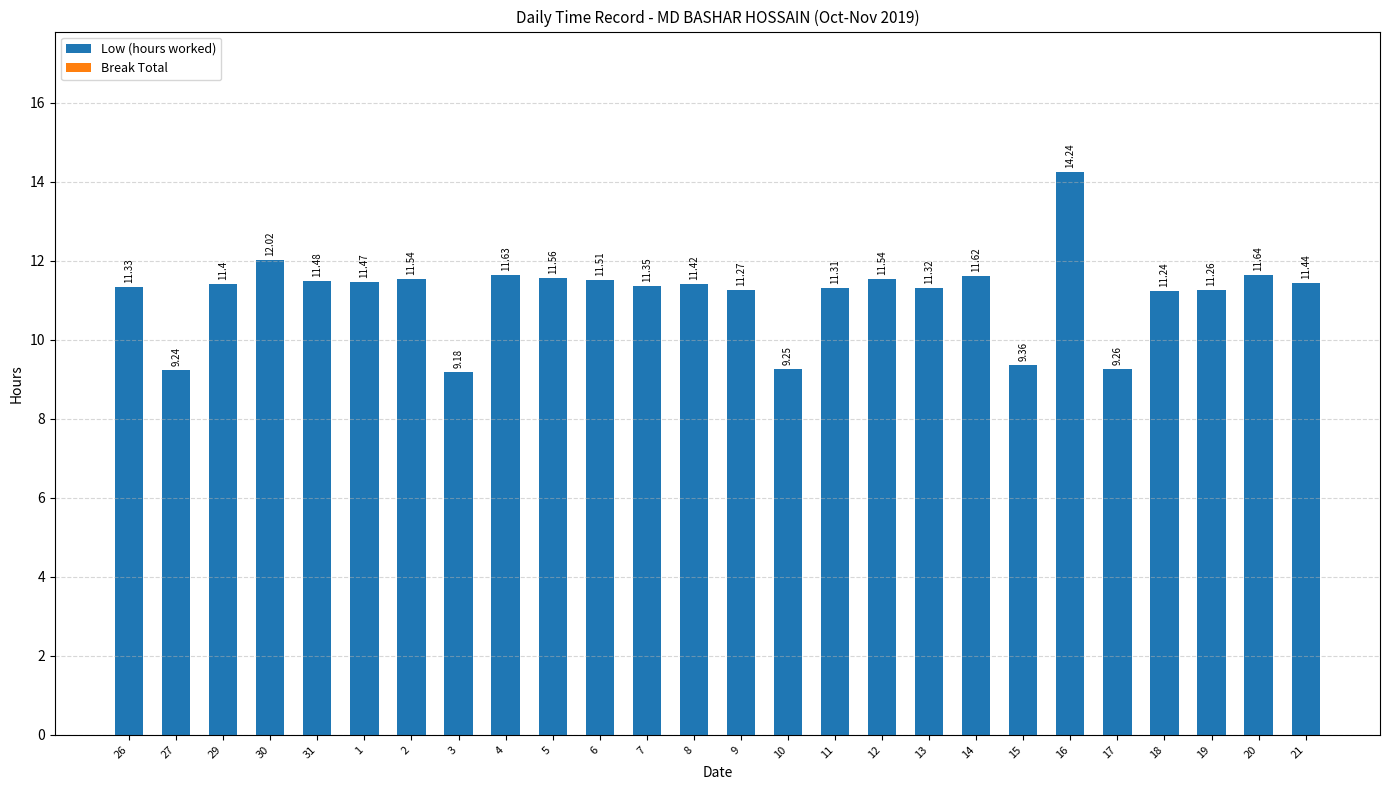

Between 29 and 20, which is larger?

20